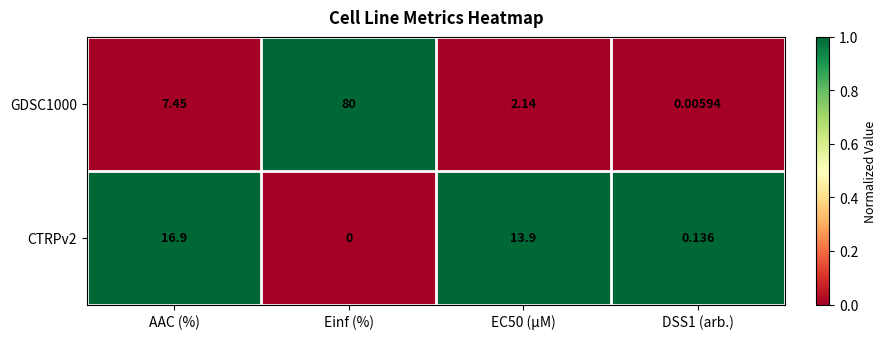

Which series has the widest spread of values?

GDSC1000